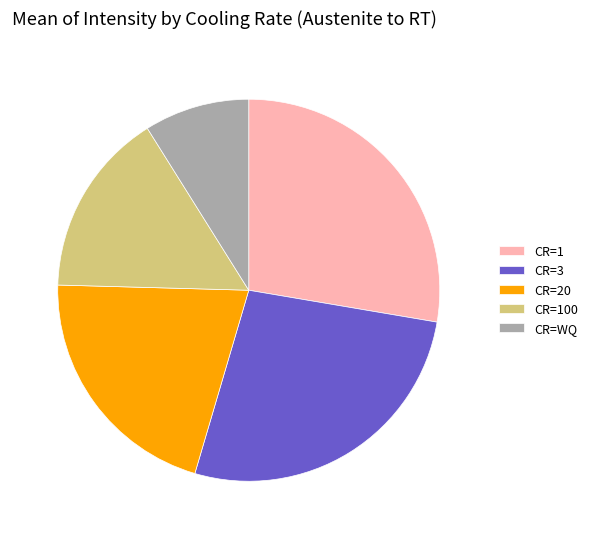

Is it true that CR=20 is 32% of the pie?

False